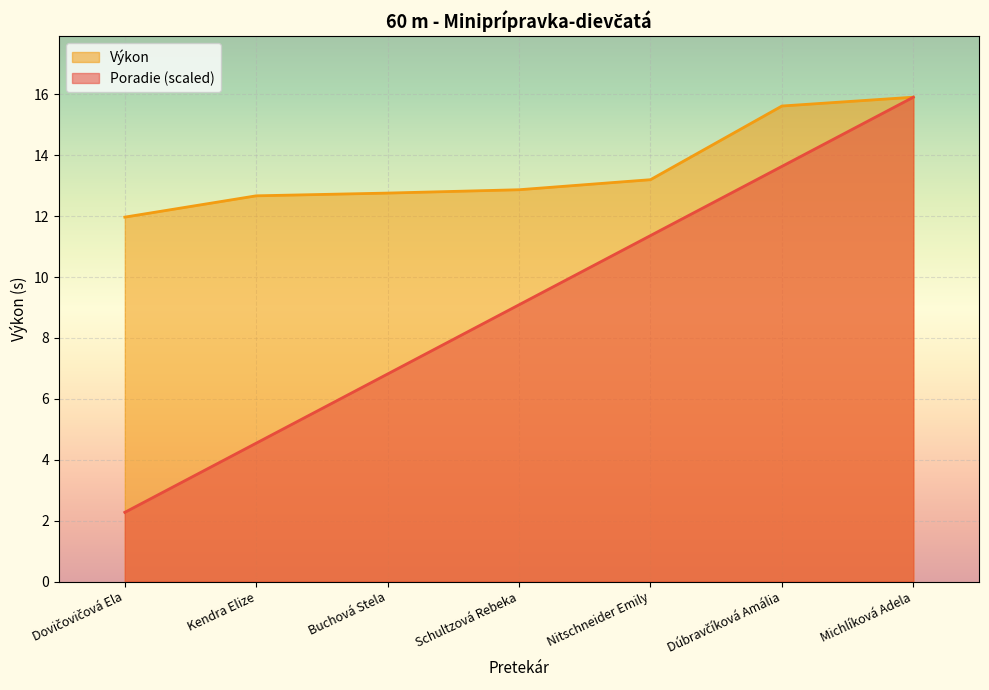

True or false: Výkon has a value of 13.2 at Nitschneider Emily.

True